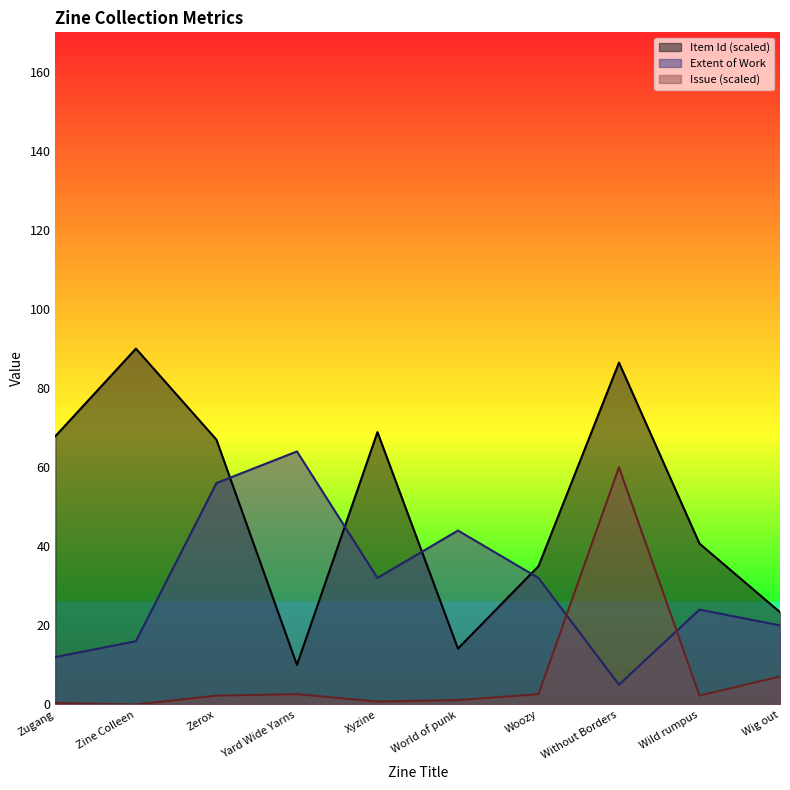

List the series in order of their peak value, highest first.

Item Id (scaled), Extent of Work, Issue (scaled)